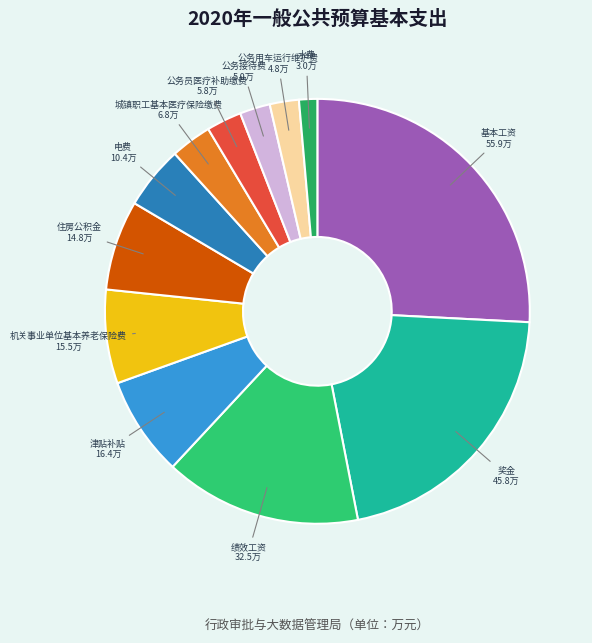

Does any single category account for the majority?

No